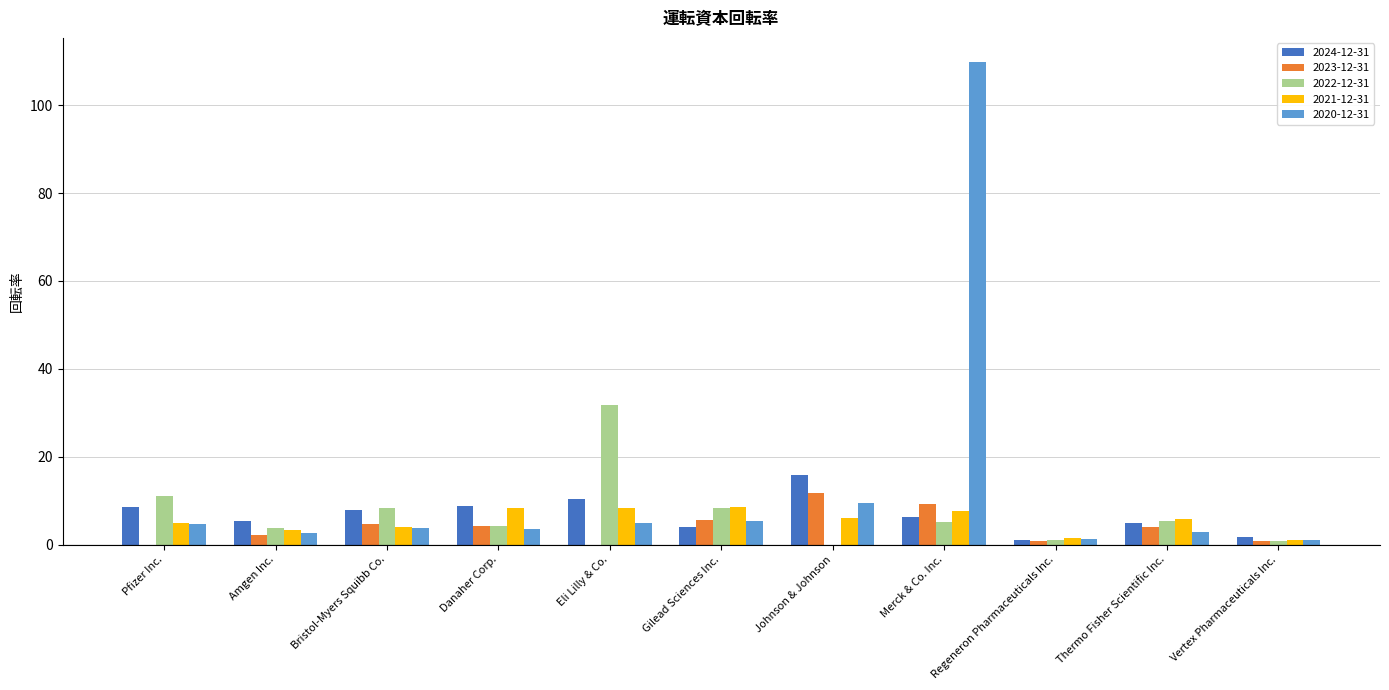

What is the sum of all 2020-12-31 values?

148.9